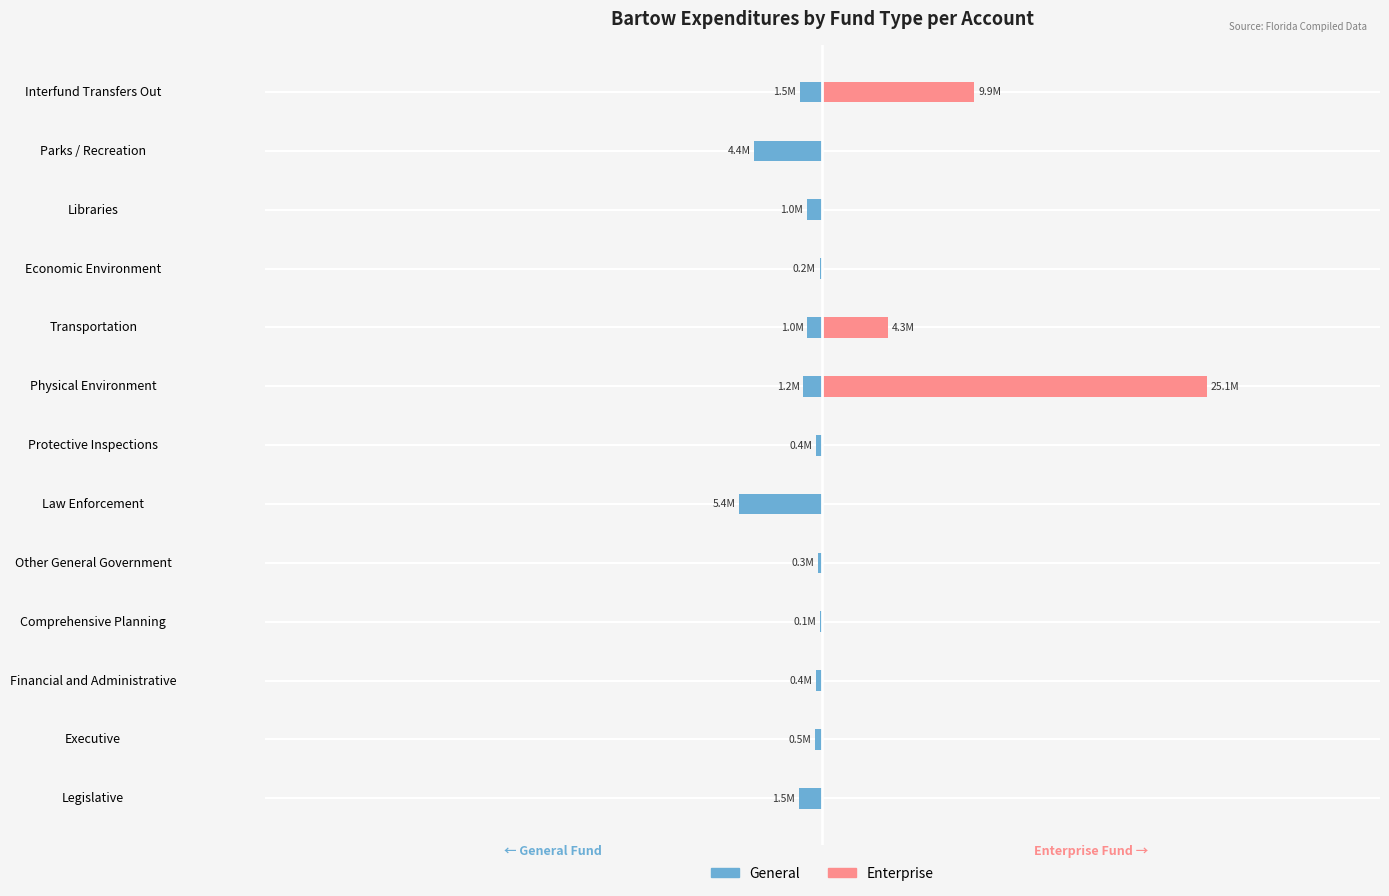

How many bars are there in each group?

2